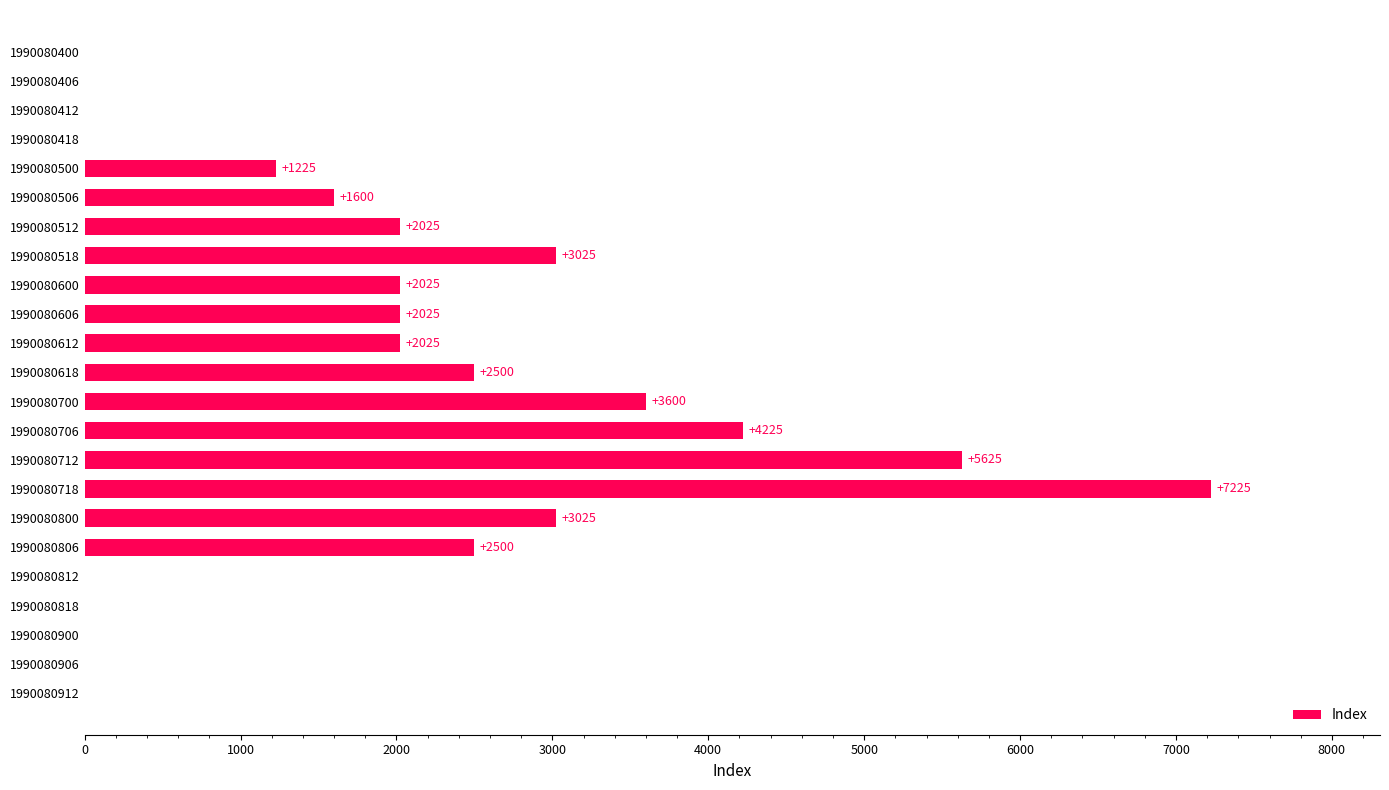

Reading top to bottom, list all the values displayed in this chart.

1990080400=0	1990080406=0	1990080412=0	1990080418=0	1990080500=1225	1990080506=1600	1990080512=2025	1990080518=3025	1990080600=2025	1990080606=2025	1990080612=2025	1990080618=2500	1990080700=3600	1990080706=4225	1990080712=5625	1990080718=7225	1990080800=3025	1990080806=2500	1990080812=0	1990080818=0	1990080900=0	1990080906=0	1990080912=0